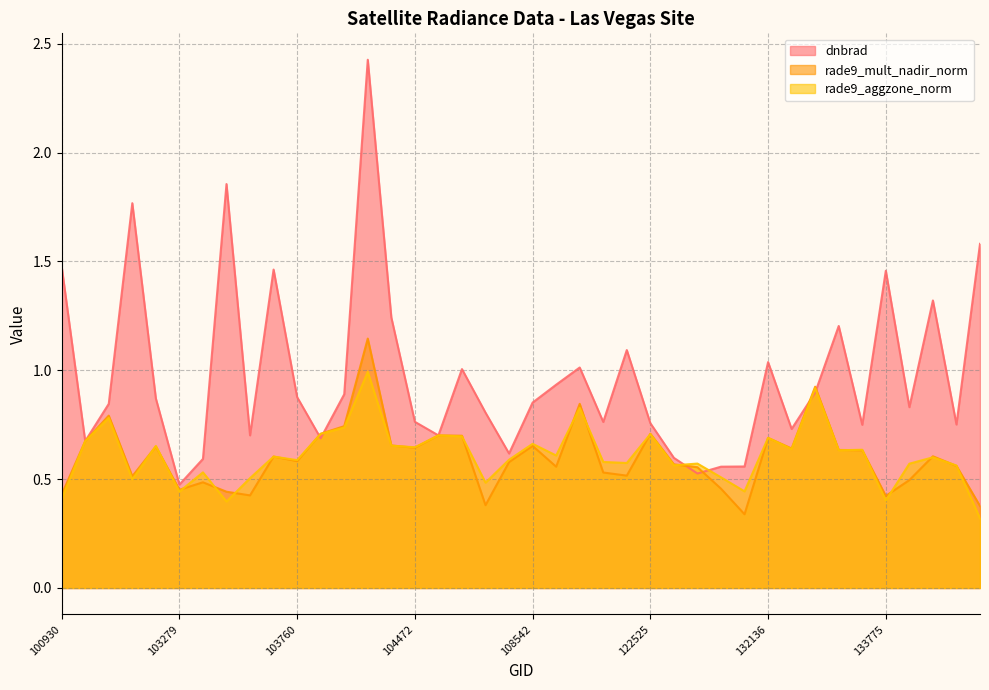

The value of rade9_aggzone_norm at 103160 is 0.7. True or false?

True